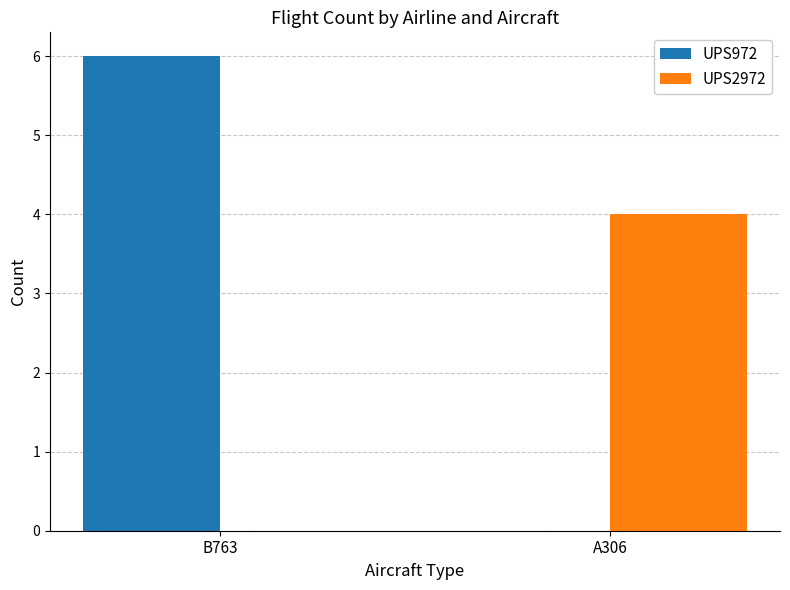

What is the sum of all UPS972 values?

6